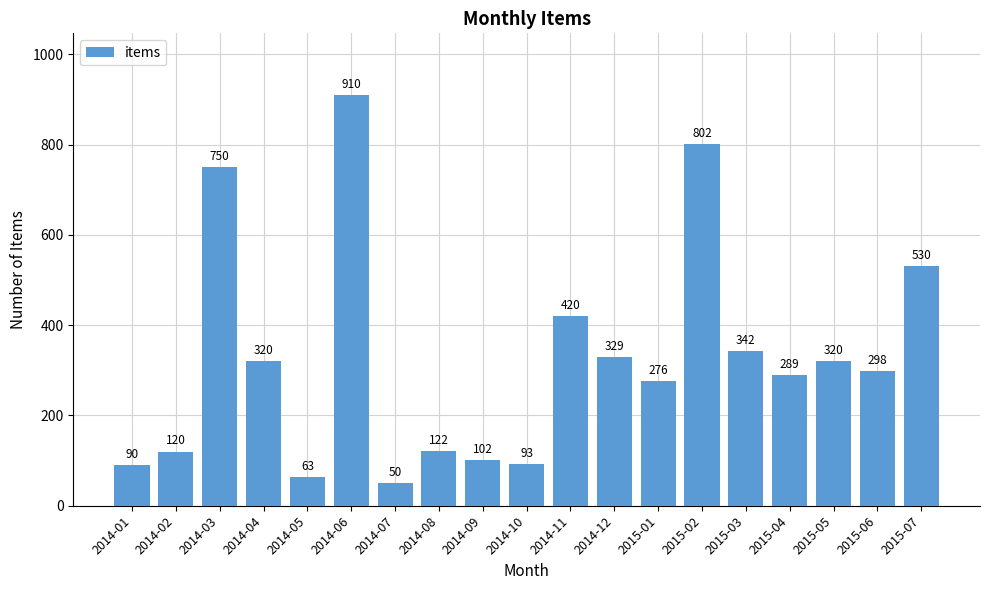

What is the sum of the values at 2015-06 and 2015-05?

618